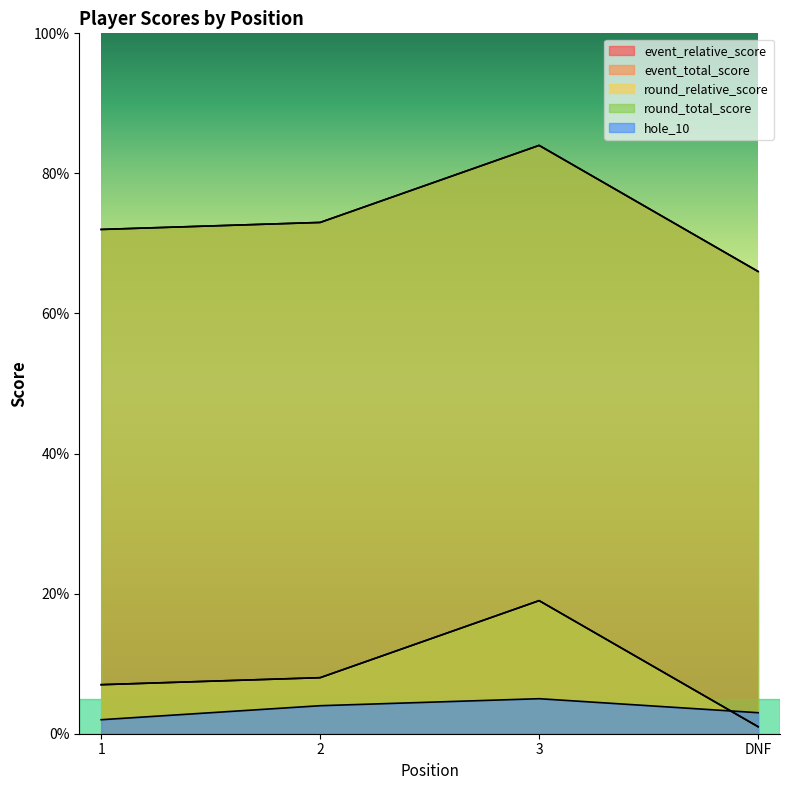

True or false: event_relative_score and event_total_score intersect in this chart.

False